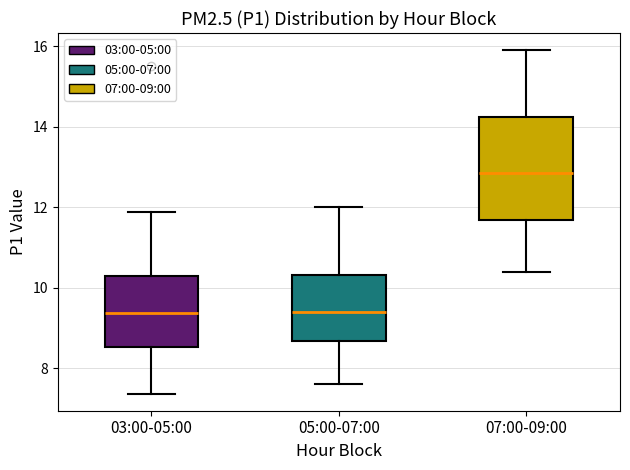

Reading left to right, transcribe this box plot: for each box, give where its median line is, the range the box spans, and where its two whiskers end, as read against the y-axis. The values are not printed on the chart, so give them approximately, as read against the axis.

03:00-05:00: median 9.4, box 8.6 to 10.2, whiskers 7.4 to 11.8
05:00-07:00: median 9.4, box 8.6 to 10.4, whiskers 7.6 to 12.0
07:00-09:00: median 12.8, box 11.6 to 14.2, whiskers 10.4 to 16.0